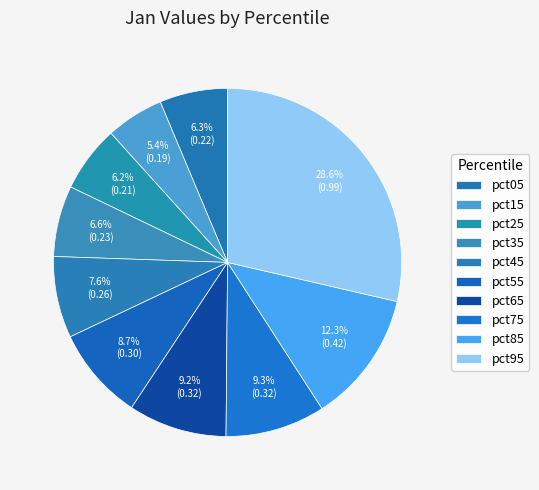

Count the number of slices in the pie.

10